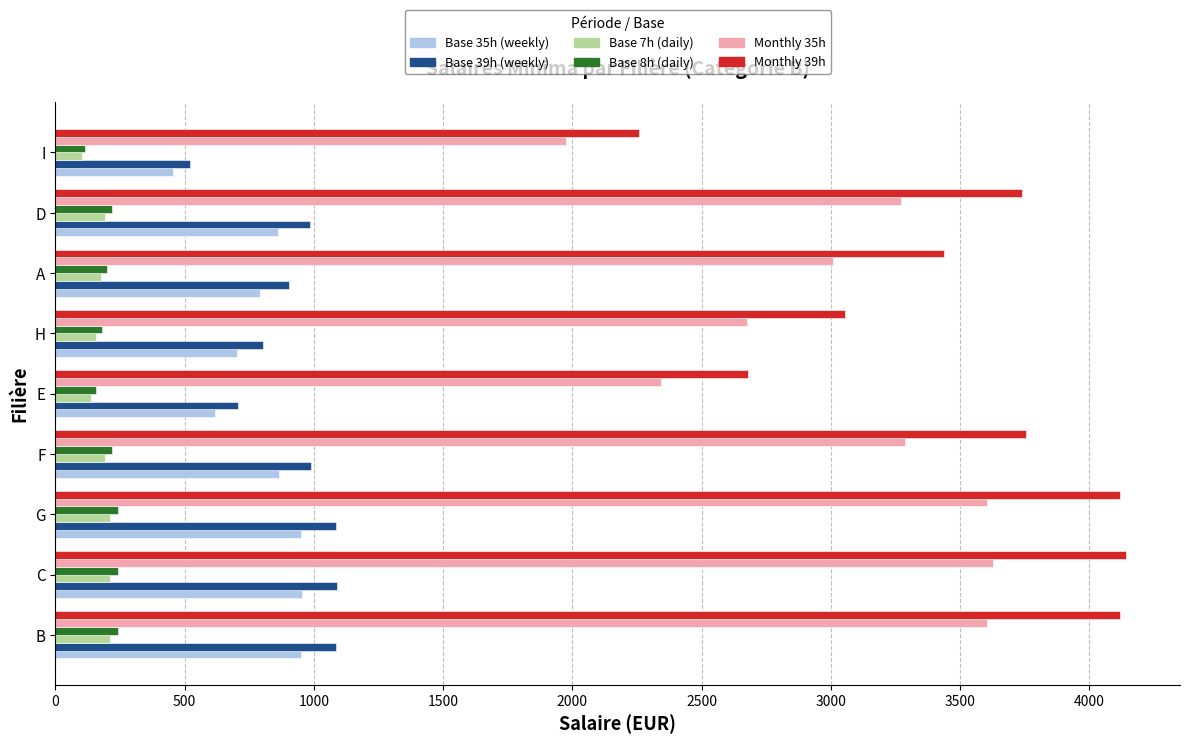

Is the value of Monthly 39h at B greater than the value of Base 35h (weekly) at B?

Yes